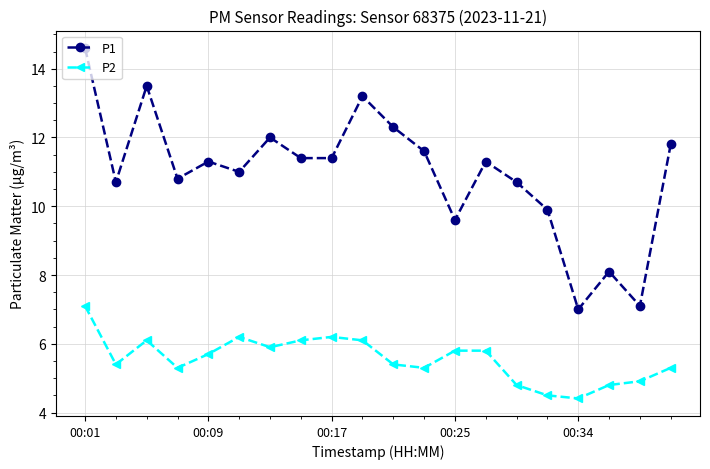

Which series has the largest total across all categories?

P1